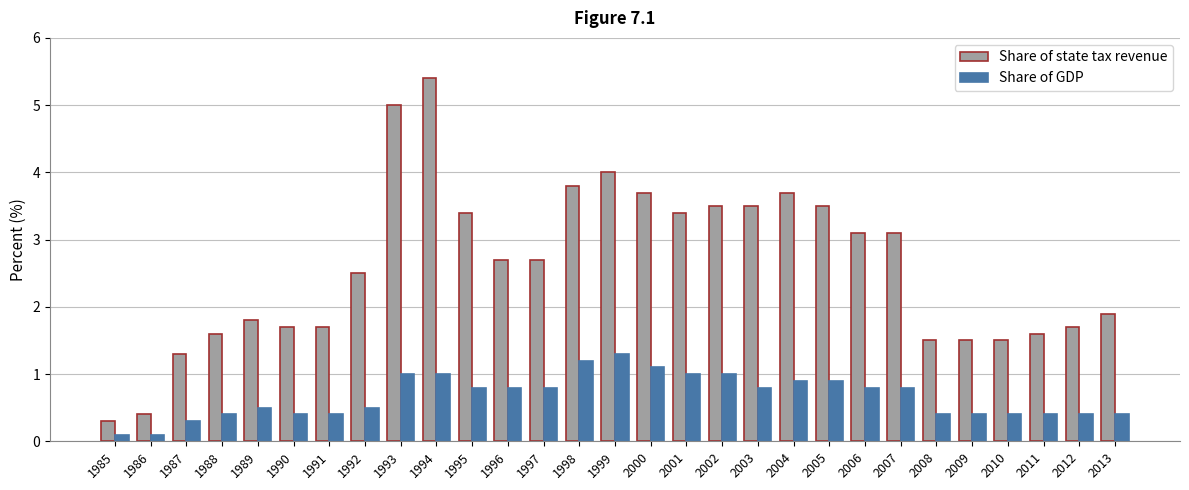

How many values in the Share of state tax revenue series are below 2?

13